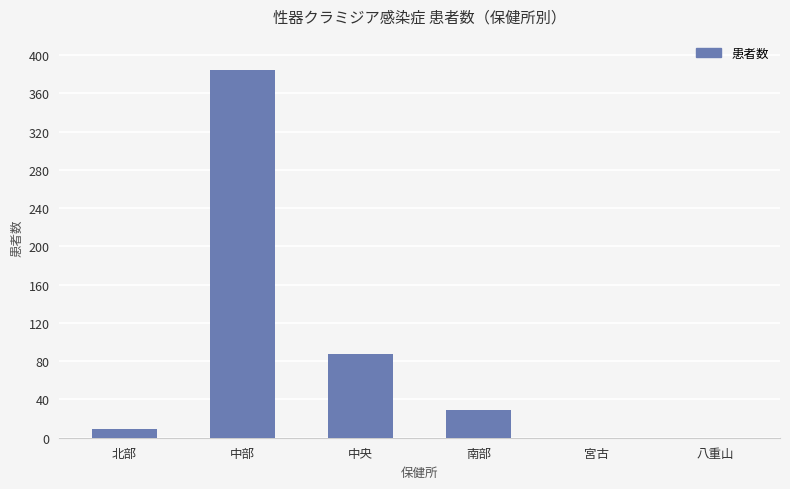

What is the sum of the values at 八重山 and 北部?

9